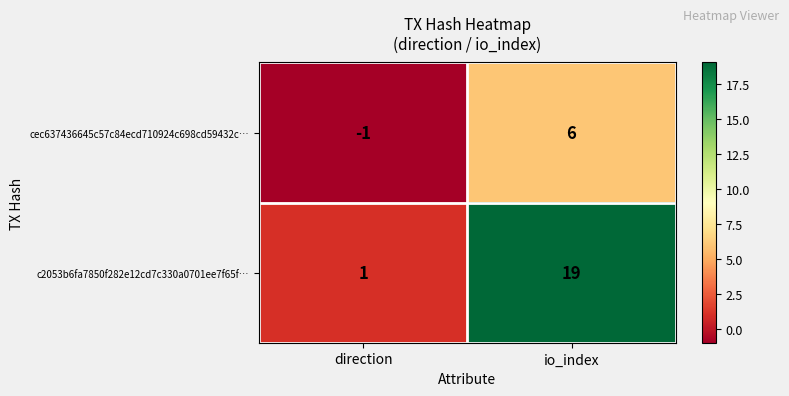

Which label corresponds to the largest value in the chart?

io_index